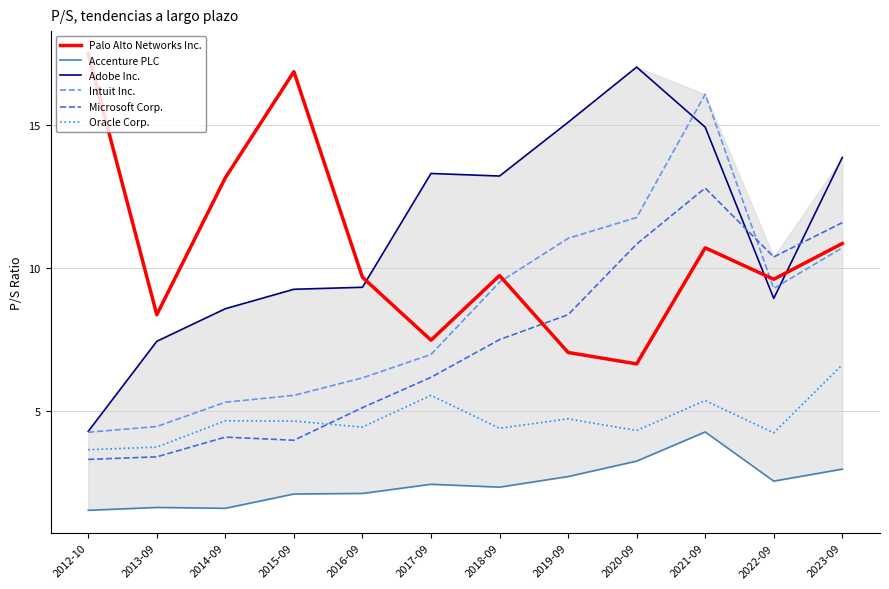

Count the number of data series in this chart.

6